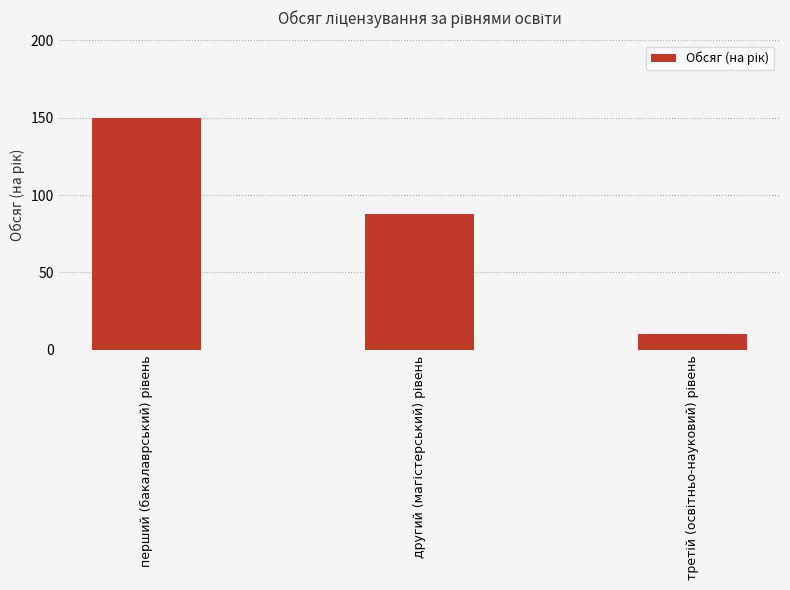

What is the maximum value shown in the chart?

150